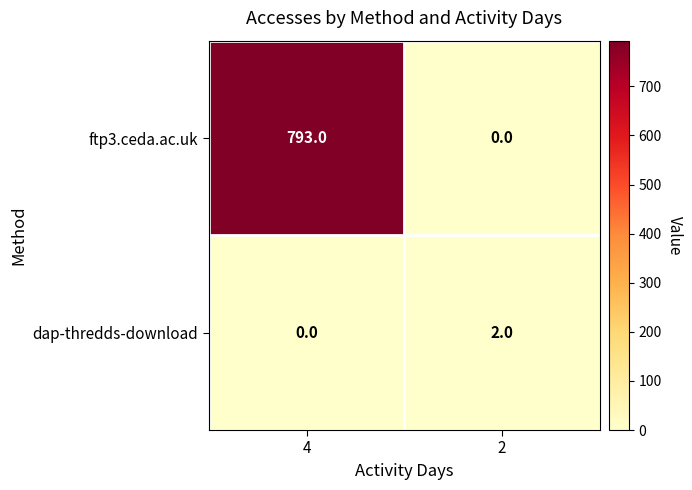

Which series changed the most between 4 and 2?

ftp3.ceda.ac.uk